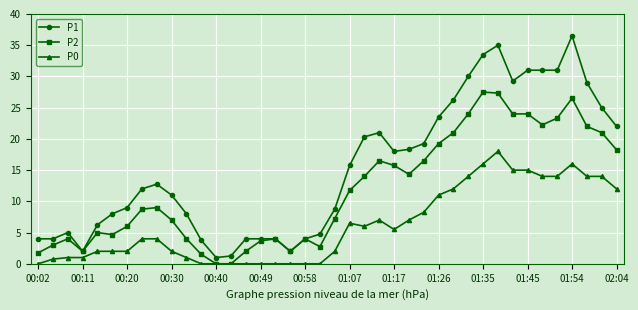

Does the chart have visible grid lines?

Yes